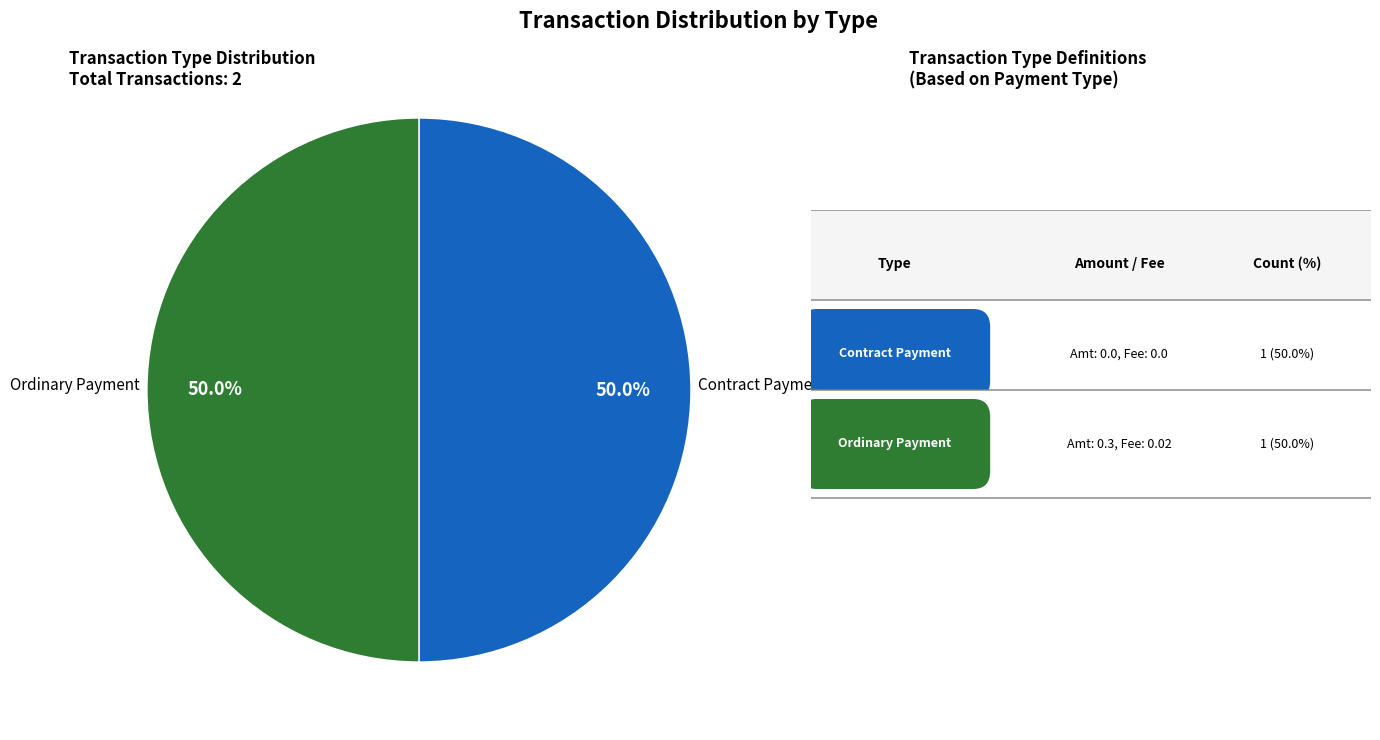

What is the ratio of the value at Ordinary Payment to the value at Contract Payment?

1.0